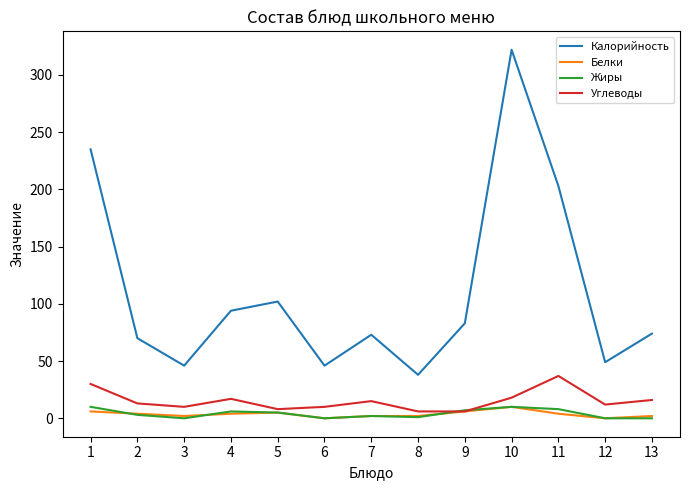

What are all the series names shown in the legend?

Калорийность, Белки, Жиры, Углеводы